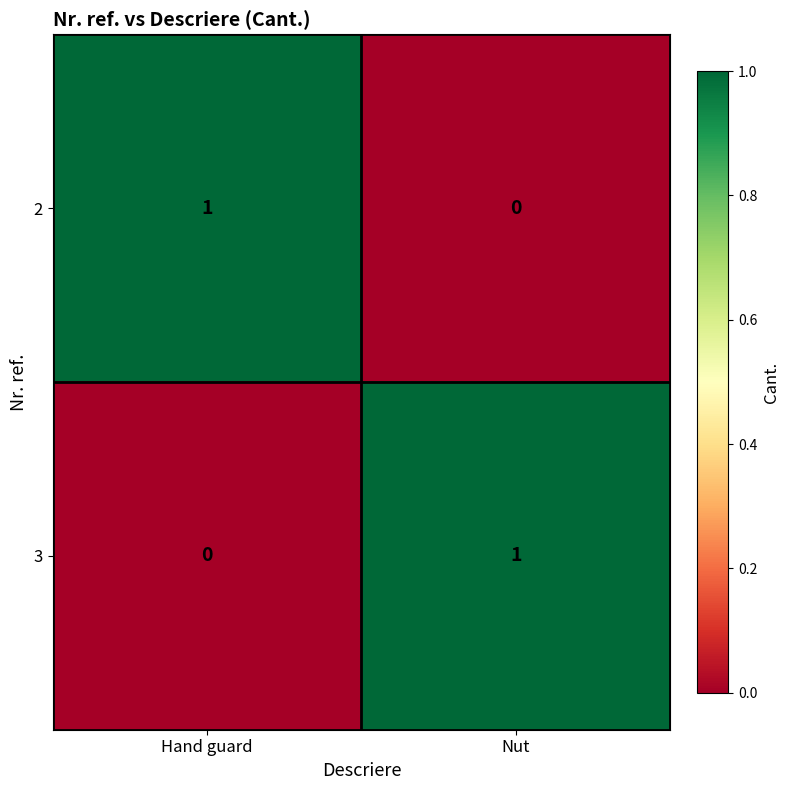

At which label is 2 closest to 0?

Nut